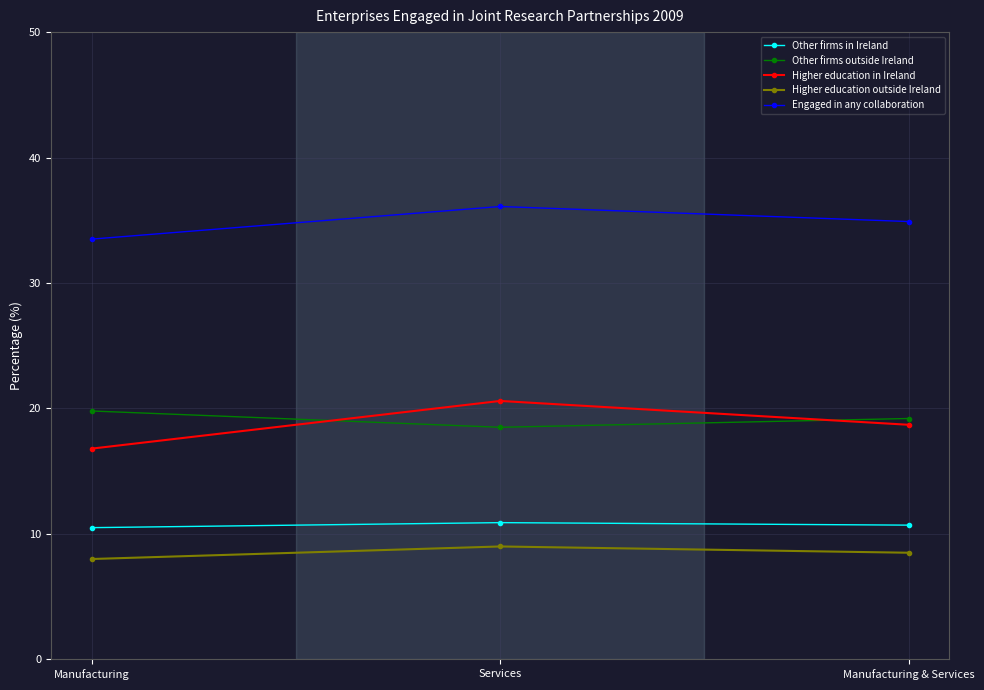

What is the approximate value of Other firms in Ireland at Services?

10.9